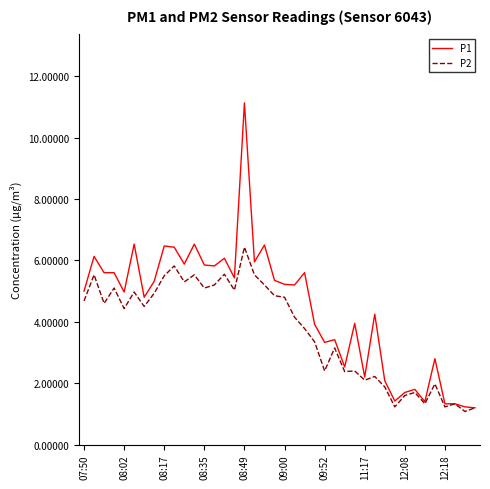

Which series has the largest range (max minus min)?

P1